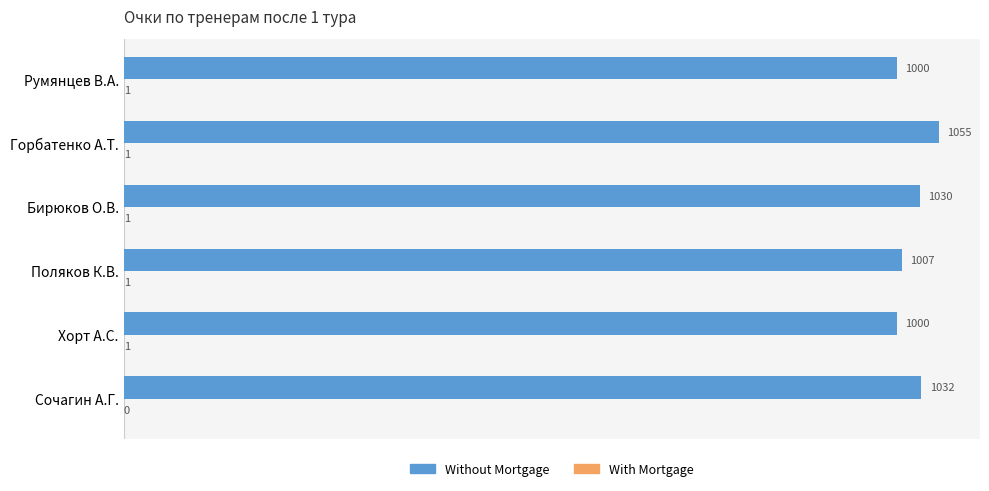

Between Бирюков О.В. and Сочагин А.Г., which series saw the biggest shift?

Without Mortgage